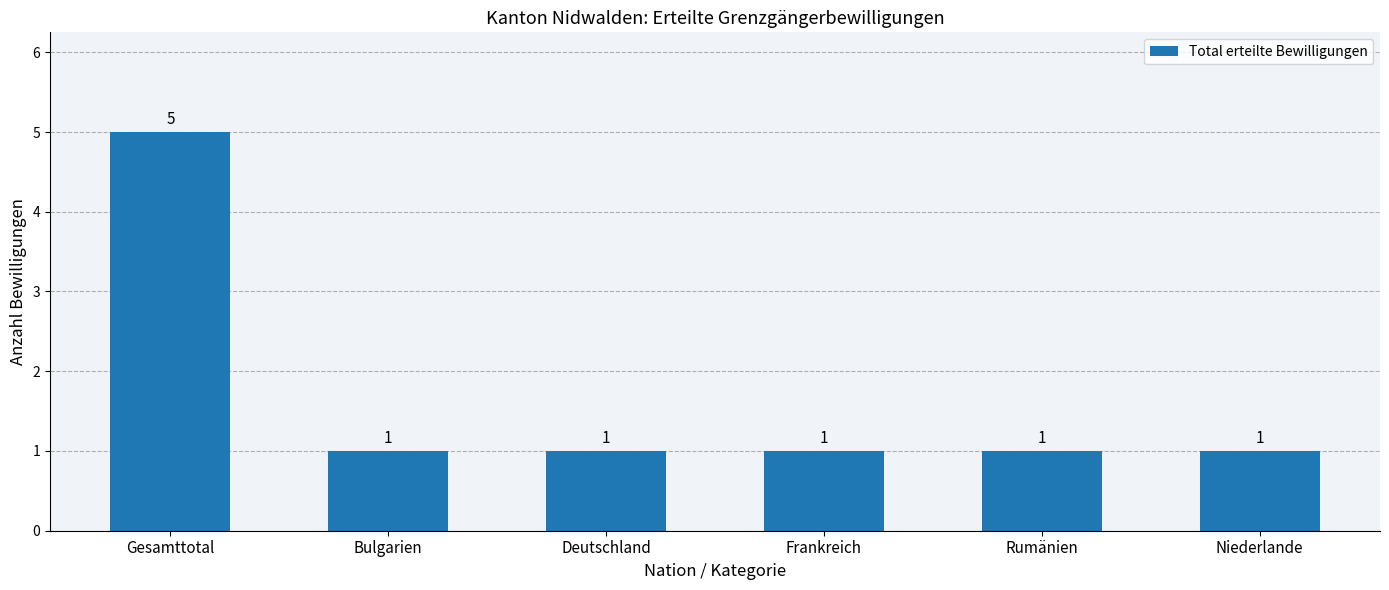

How many distinct data groups are displayed?

1